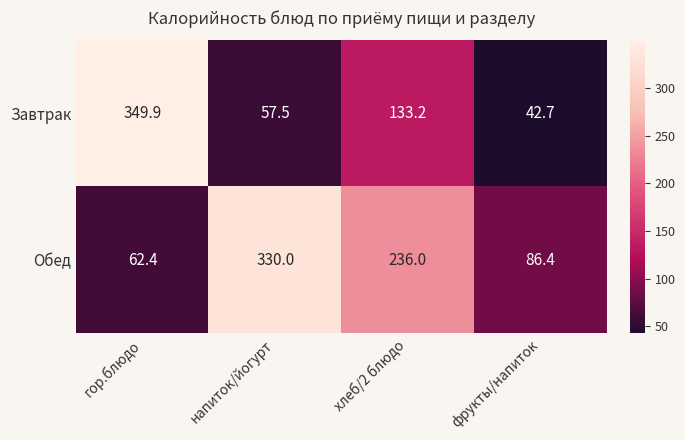

What is the maximum value shown in the chart?

349.9